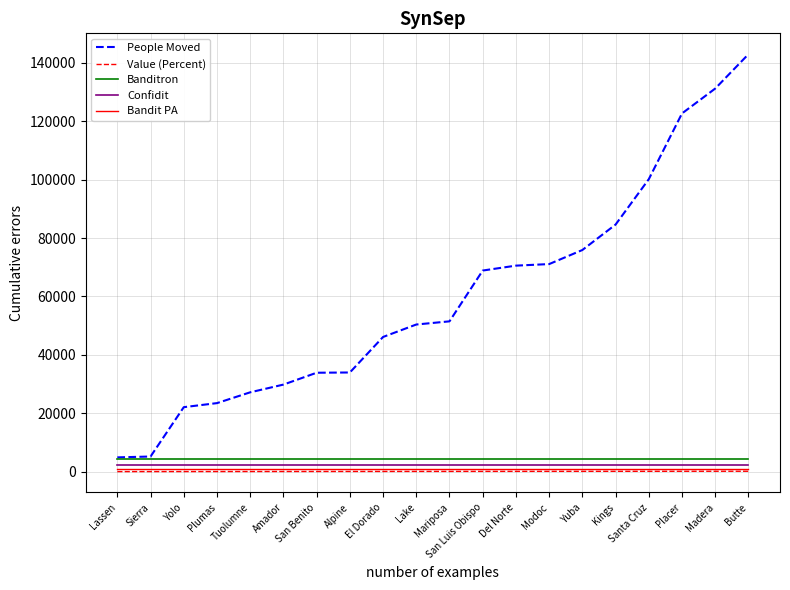

What is the minimum value shown in the chart?

14.9